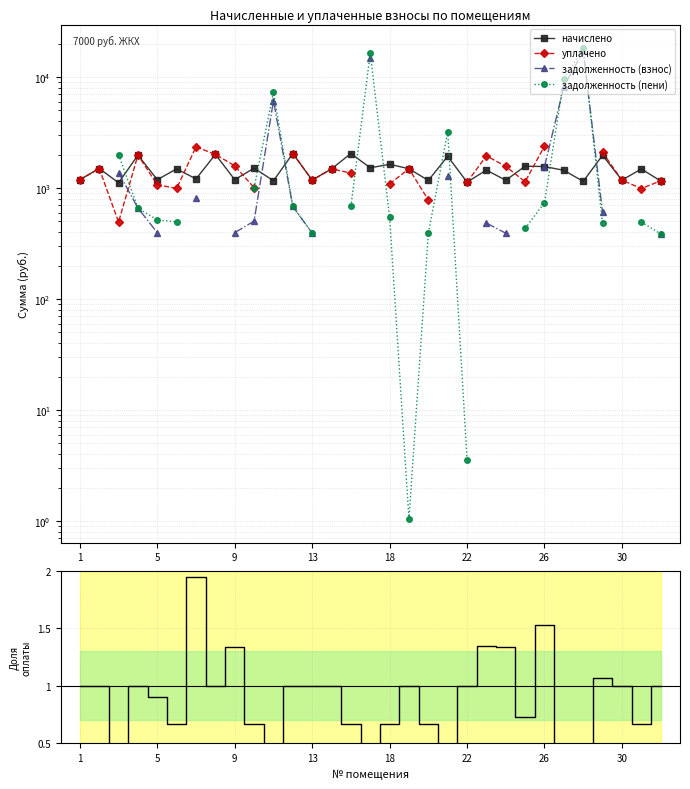

Count the number of data series in this chart.

5